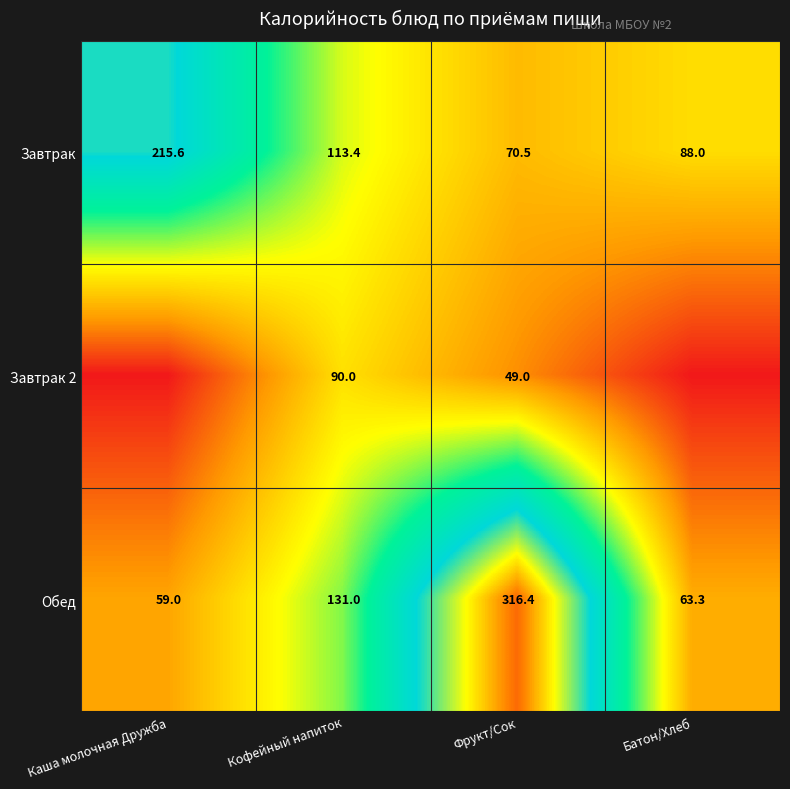

Rank the series at Фрукт/Сок from highest to lowest value.

Обед, Завтрак, Завтрак 2